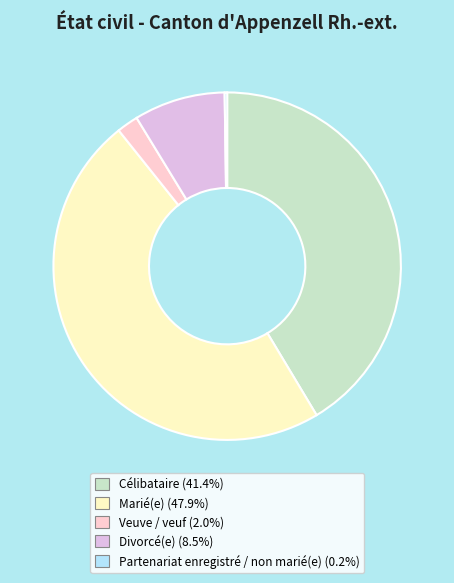

Rank the categories by value from lowest to highest.

Partenariat enregistré / non marié(e), Veuve / veuf, Divorcé(e), Célibataire, Marié(e)